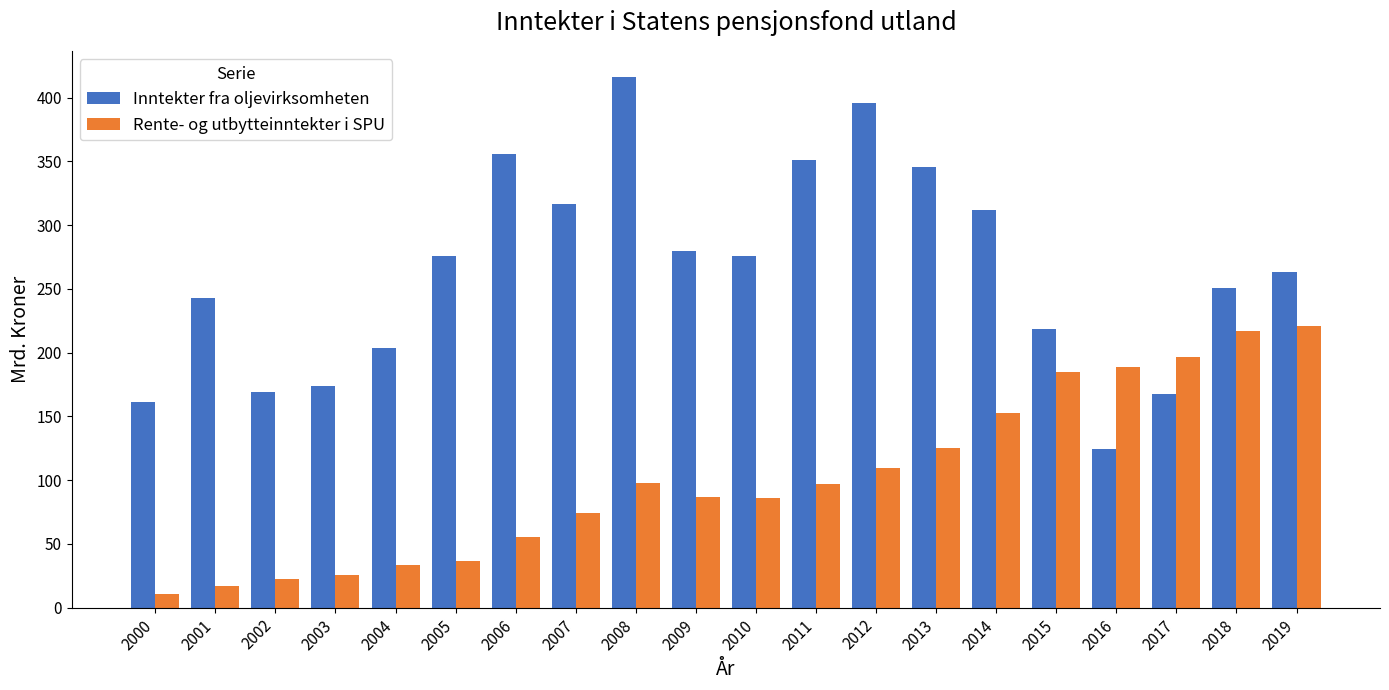

Which category has the lowest value across all series?

2000